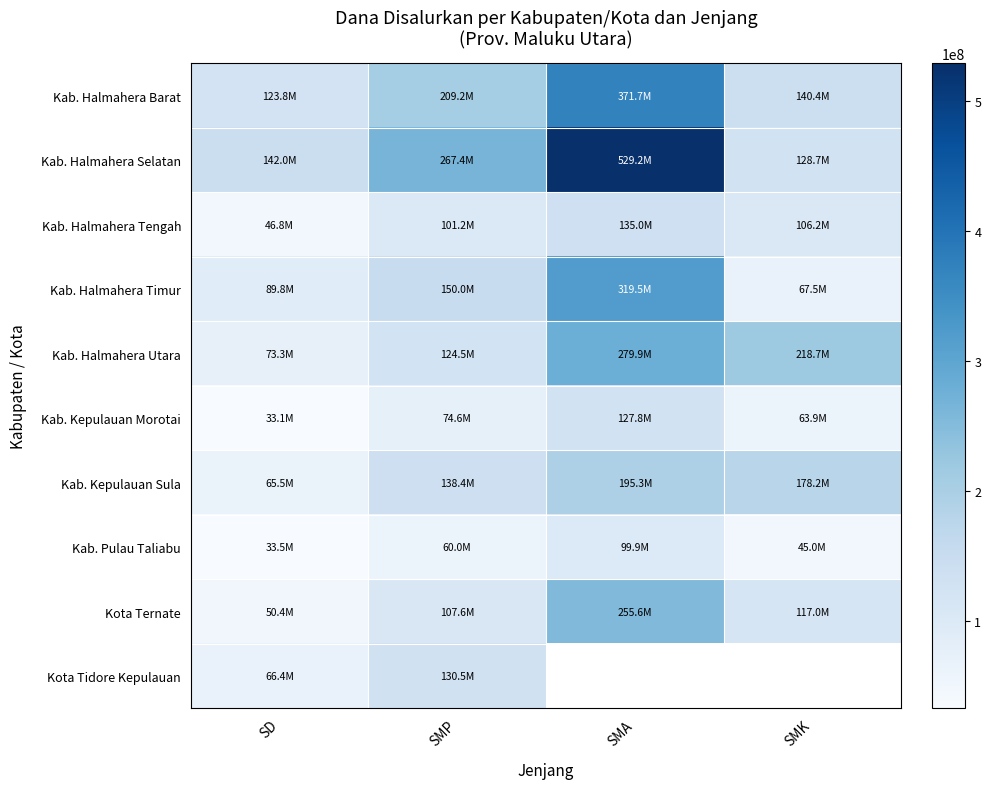

What is the sum of the Kab. Halmahera Barat values at SMP and SMA?

580950000.0